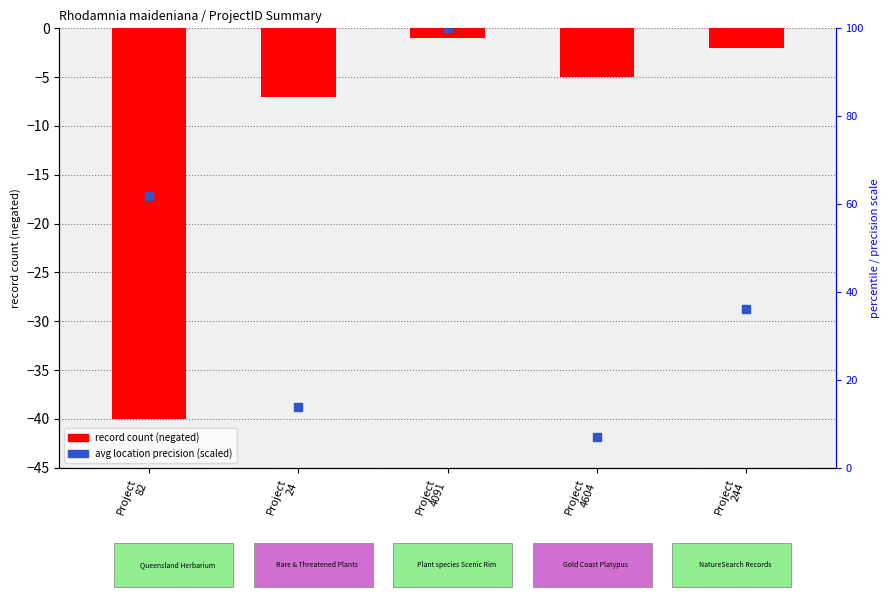

Is the value of record count (neg) at Project
4604 greater than the value of avg location precision (scaled) at Project
4604?

Yes